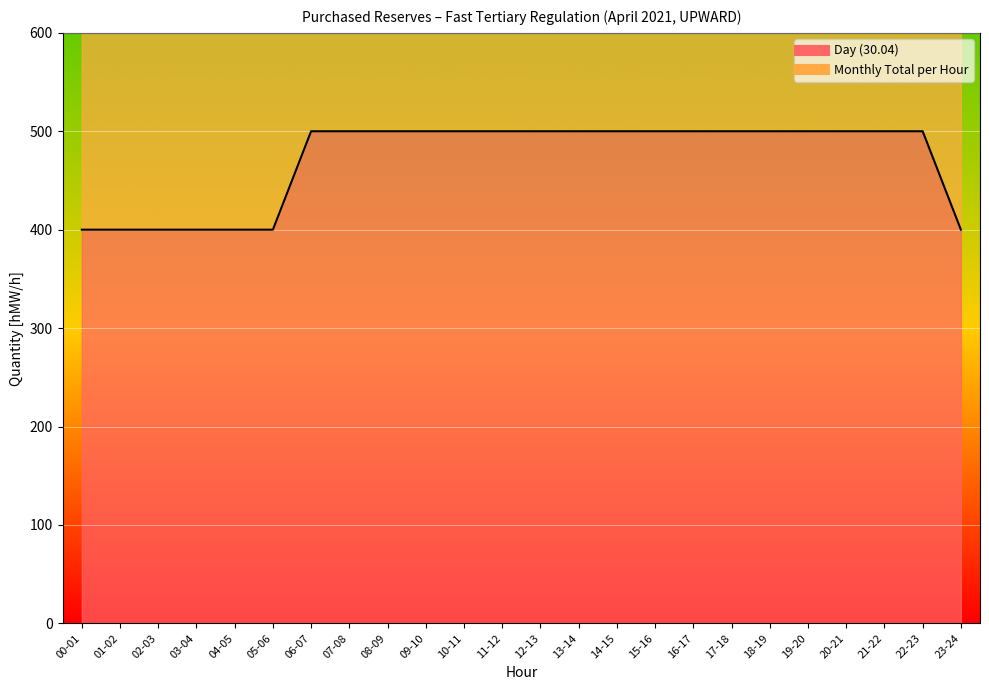

True or false: Monthly Total per Hour has more than 2 points higher than both neighbors.

False